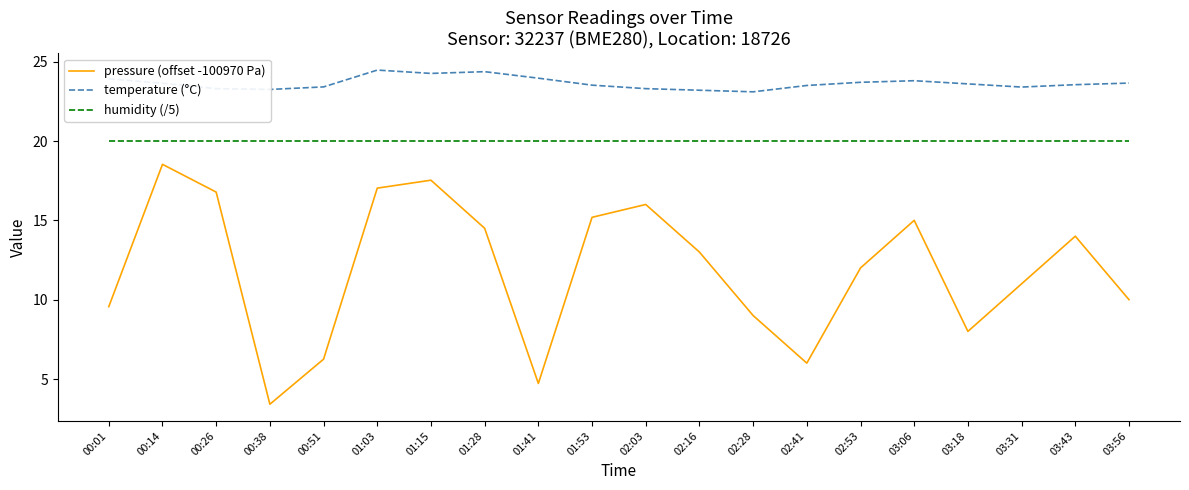

How many lines are shown in the chart?

3